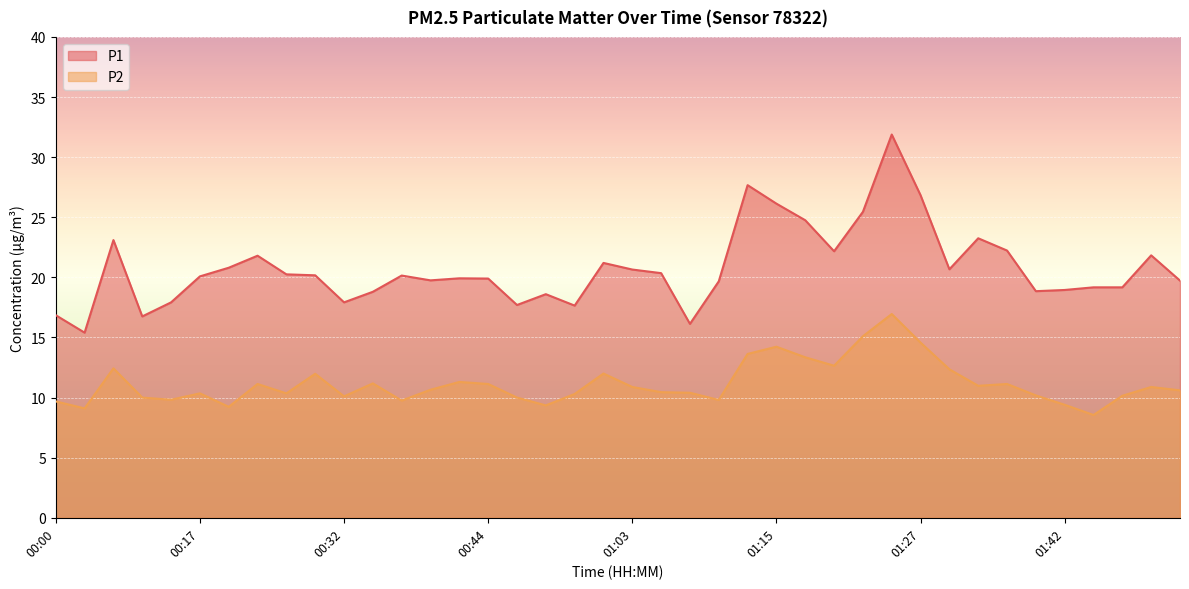

What is the difference between the highest and lowest values at 00:22?

11.6